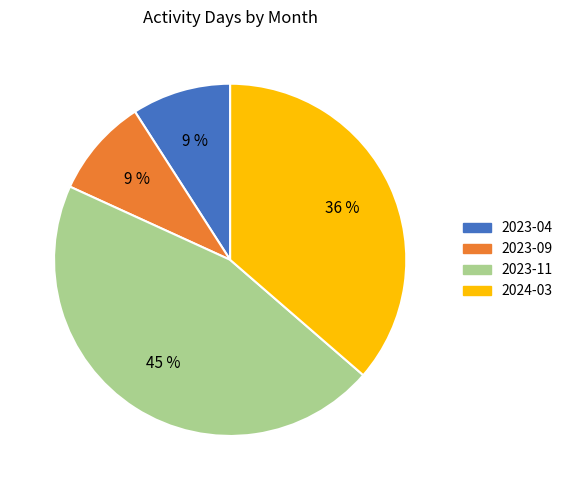

How many slices are in this pie chart?

4